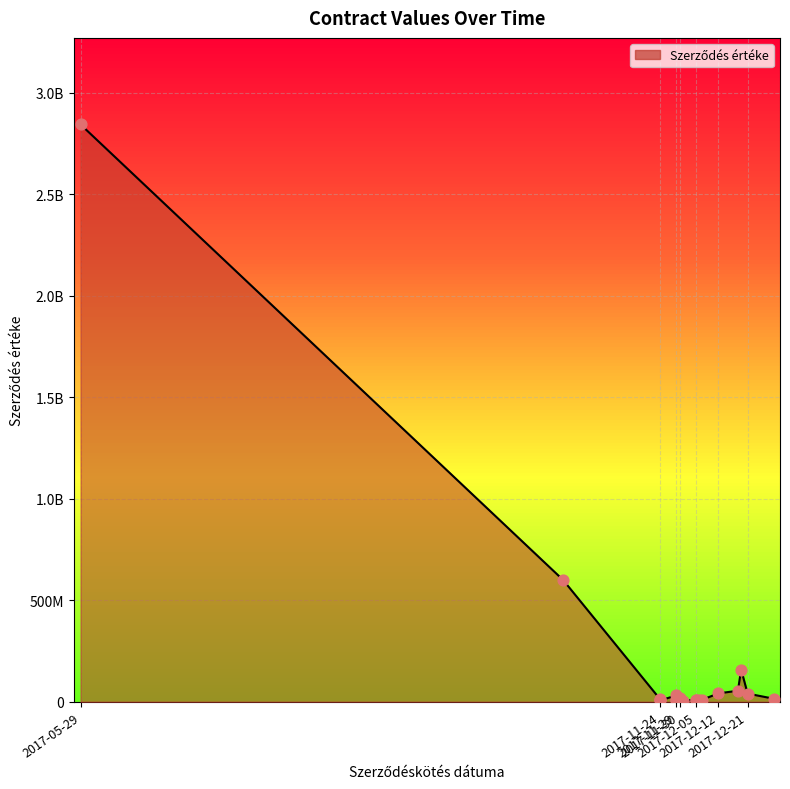

What is the ratio of the value at 2017-11-29 to the value at 2017-12-21?

0.2